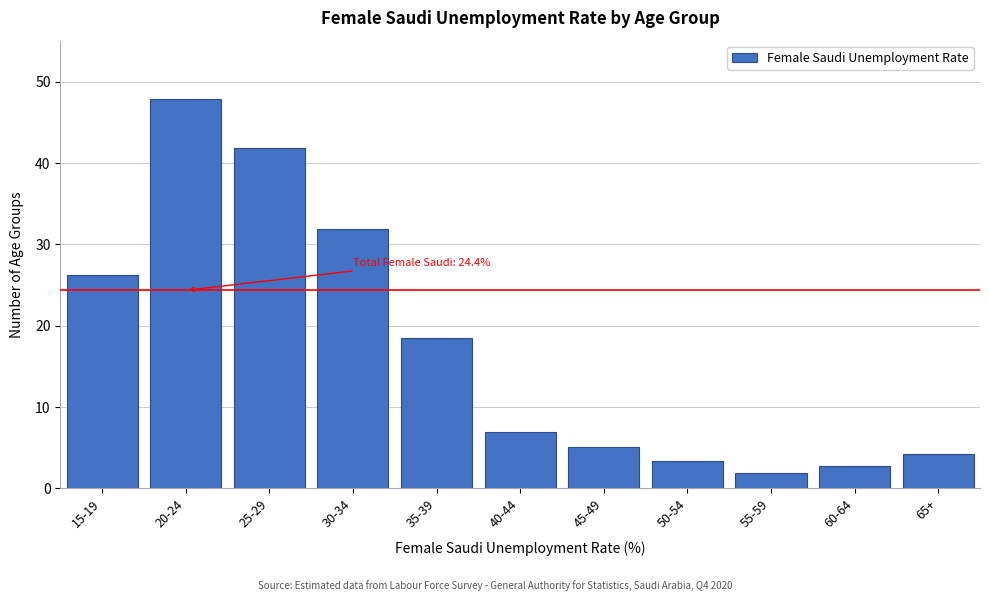

Reading left to right, transcribe all the data shown in this chart.

15-19=26.3	20-24=47.9	25-29=41.9	30-34=31.9	35-39=18.6	40-44=6.9	45-49=5.0	50-54=3.3	55-59=1.9	60-64=2.8	65+=4.3